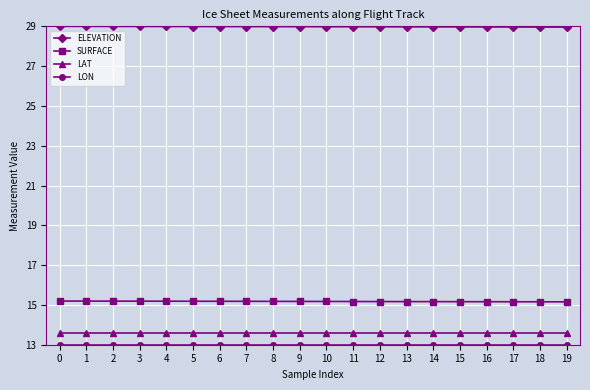

What is the value of the SURFACE point at the 18th from the left?

15.2